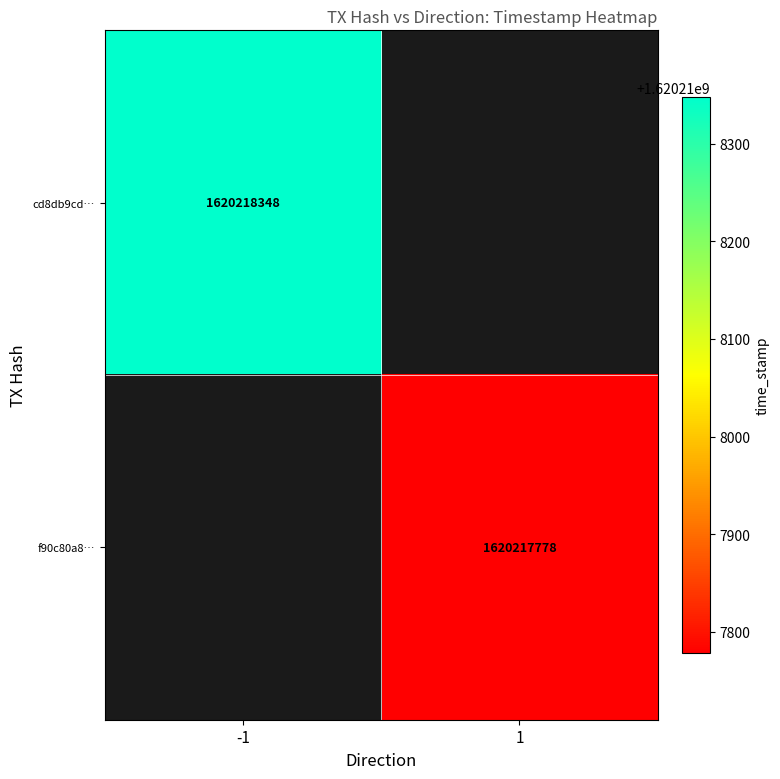

Is the value of f90c80a8bc734a72738a87bf267dc3288cf41f0 at 1 greater than the value of cd8db9cd5c8a2f4b9cae9f37fa92808057eb909 at 1?

No